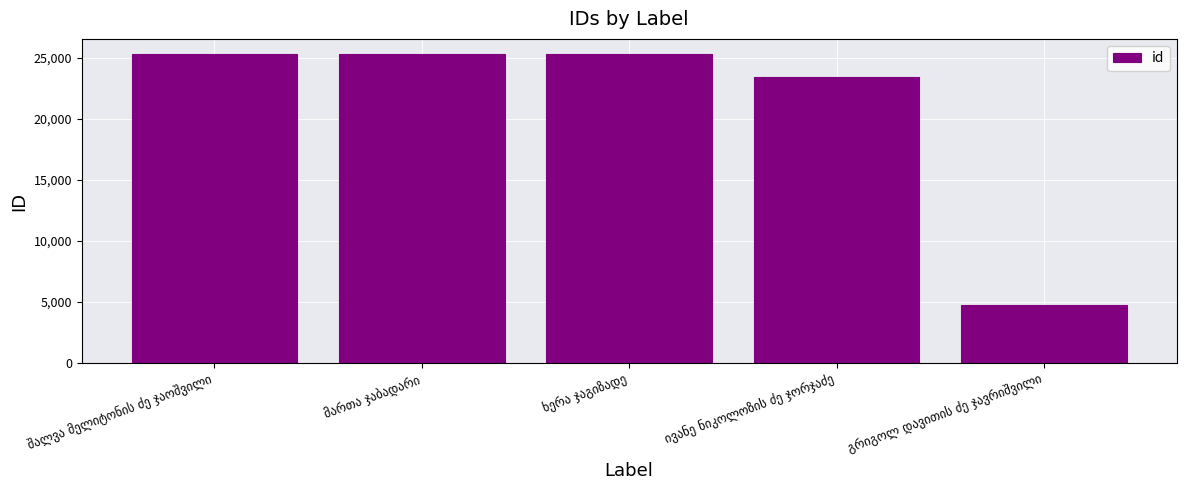

What is the smallest value displayed?

4779